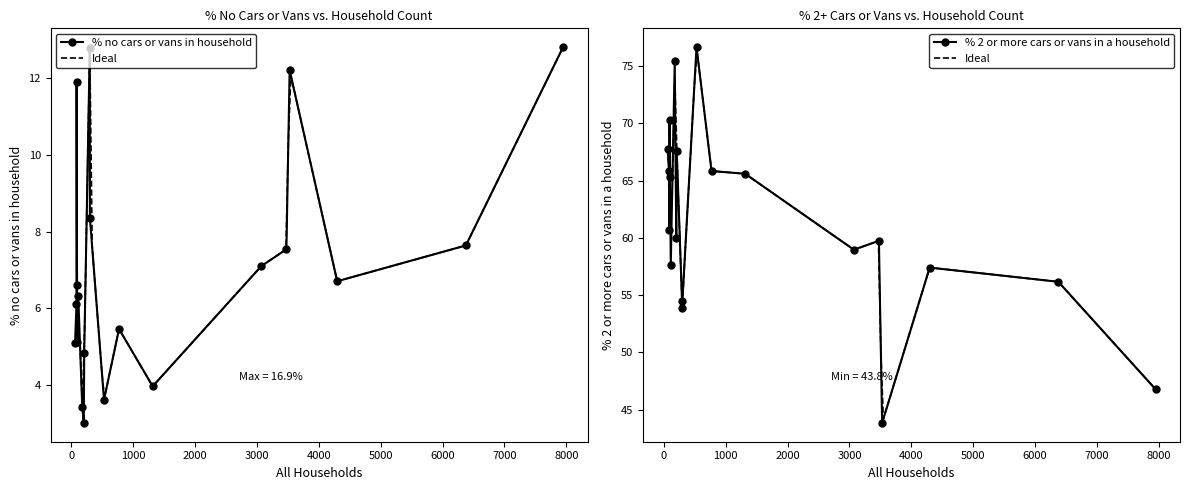

Between Sydling St. Nicholas and Sturminster Marshall, which series saw the biggest shift?

% 2 or more cars or vans in a household